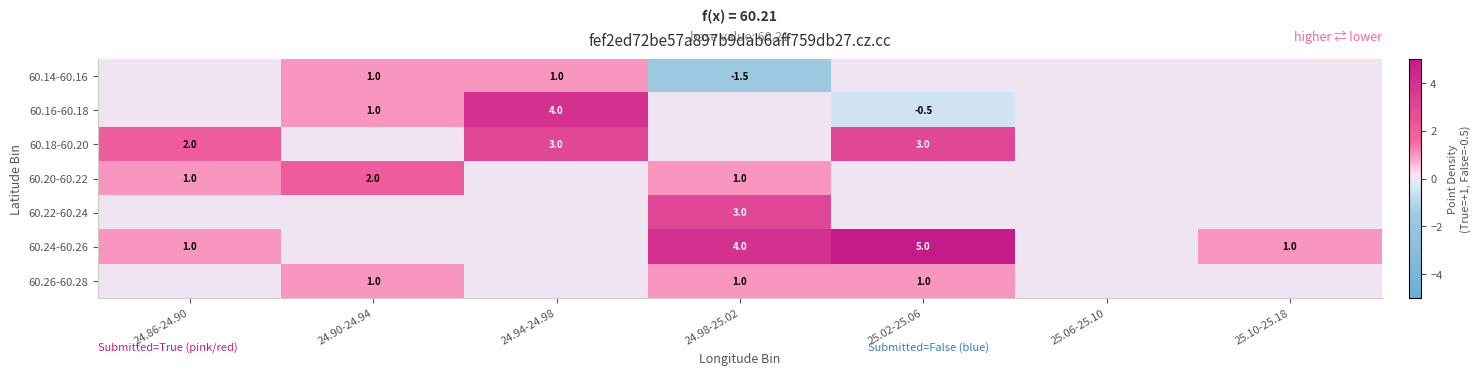

The value of 60.14-60.16 at 24.98-25.02 is -0.6. True or false?

False